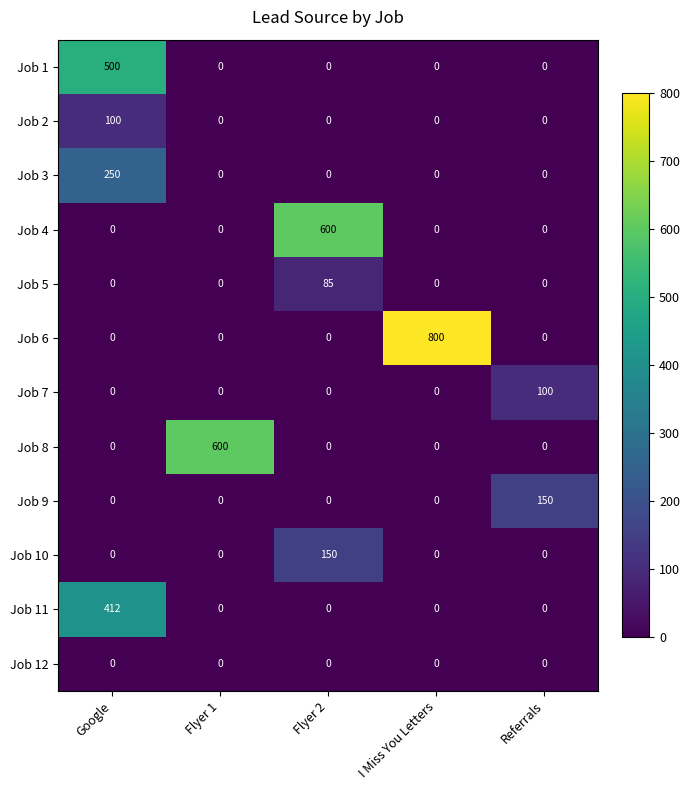

Between I Miss You Letters and Referrals, which series saw the biggest shift?

Job 6